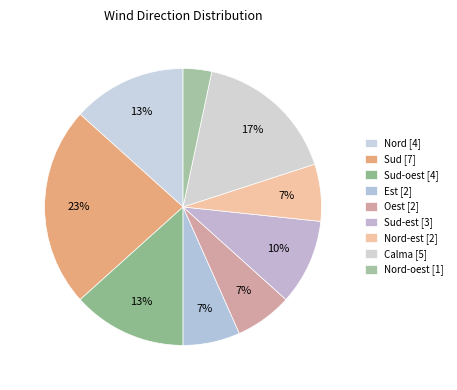

How many slices are in this pie chart?

9